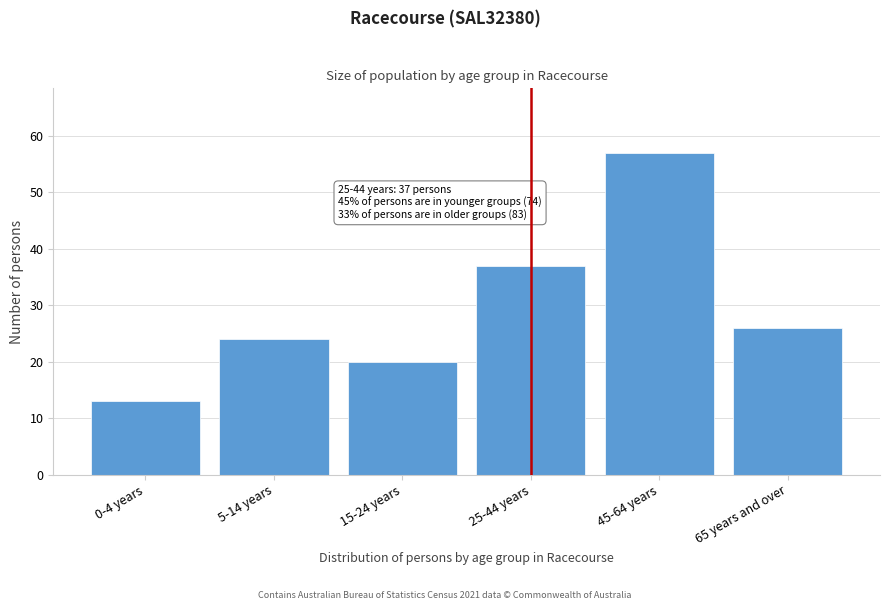

Reading left to right, transcribe all the data shown in this chart.

13	24	20	37	57	26